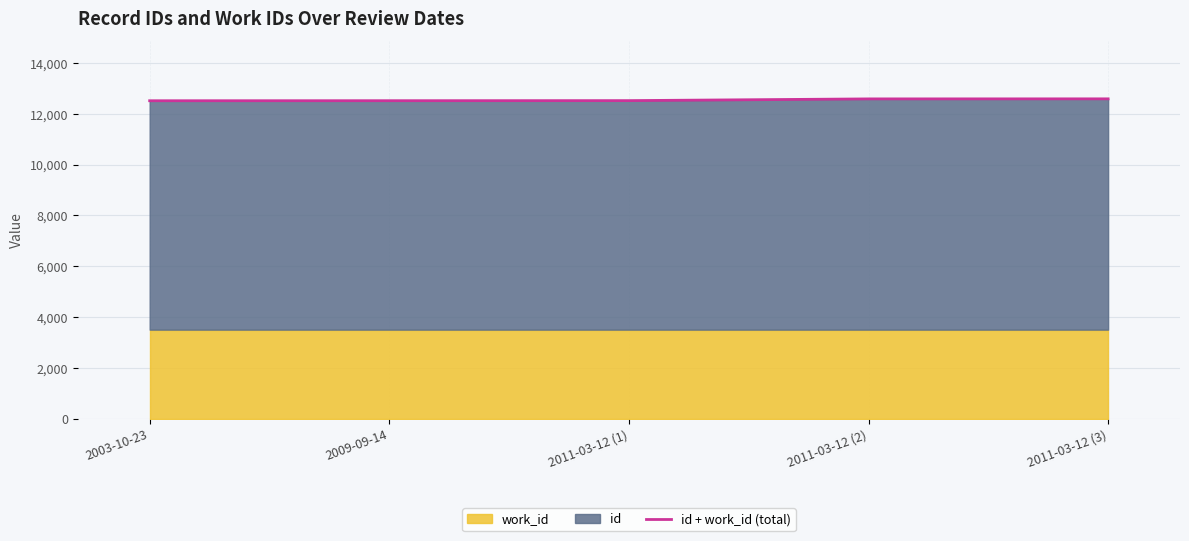

Which label corresponds to the largest value in the chart?

2011-03-12 (3)